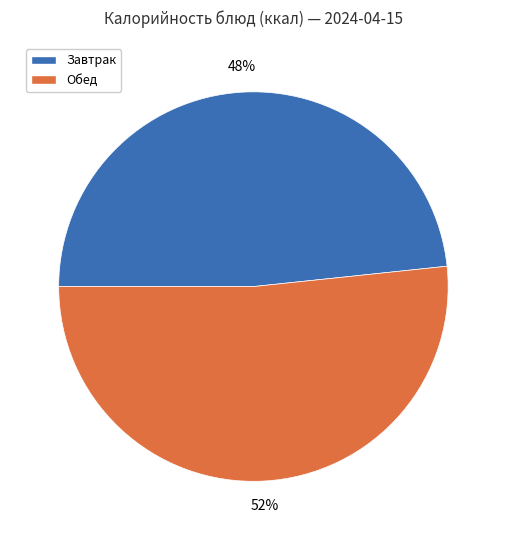

What is the smallest slice in the pie chart?

Завтрак